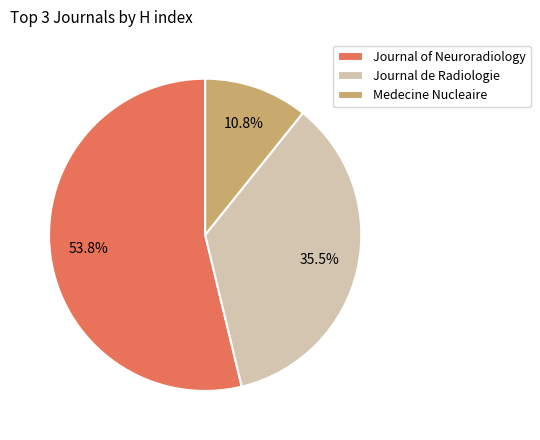

True or false: Journal of Neuroradiology accounts for 44% of the total.

False